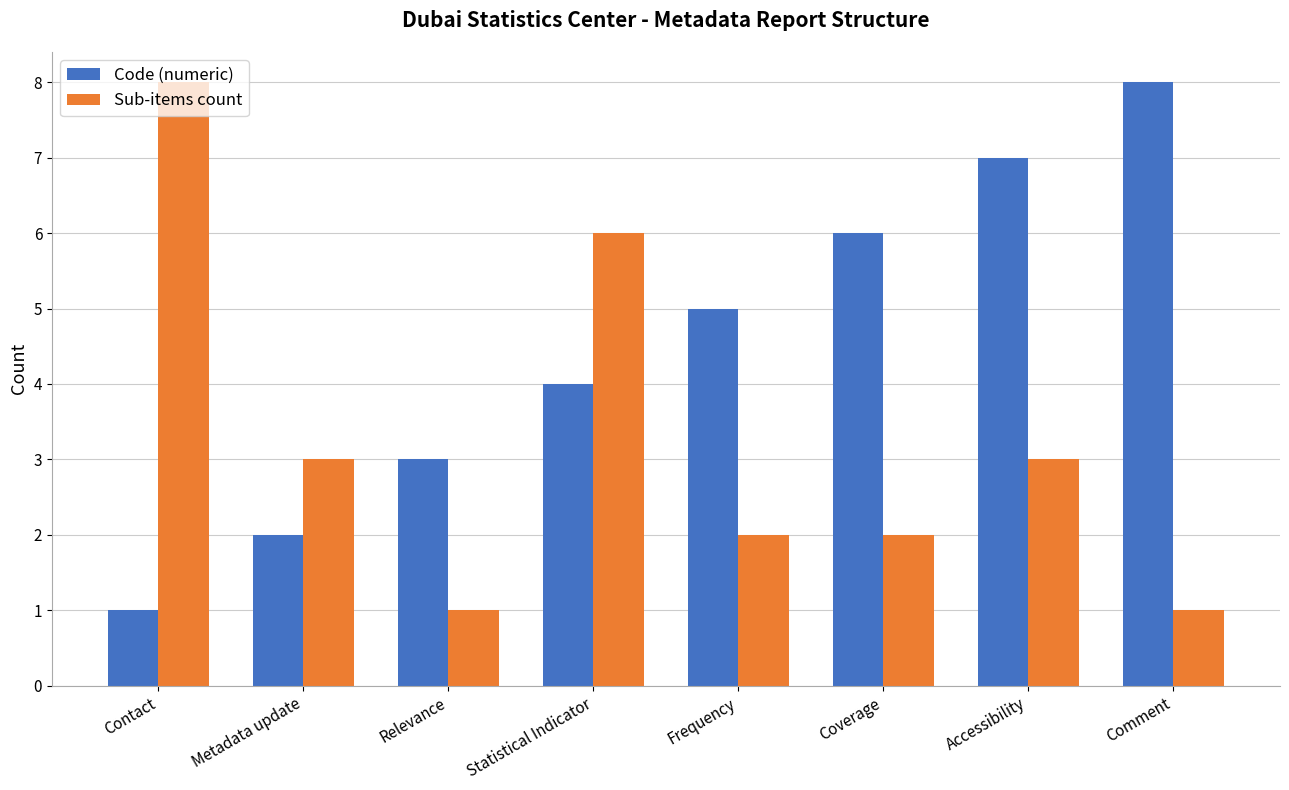

Read the Code (numeric) value at Frequency.

5